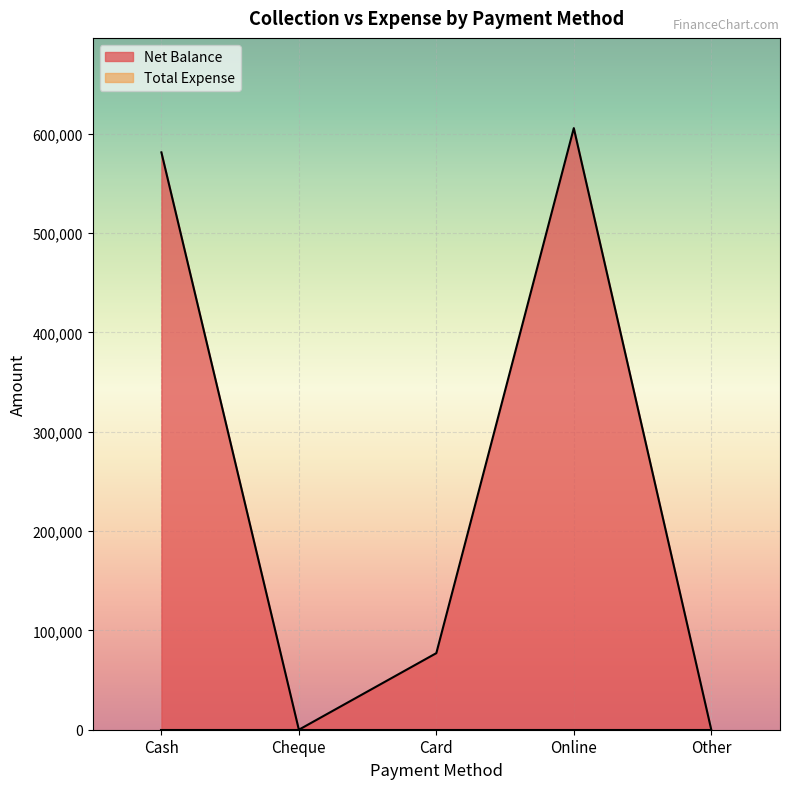

List the labels in order of value, smallest first.

Cheque, Other, Card, Cash, Online